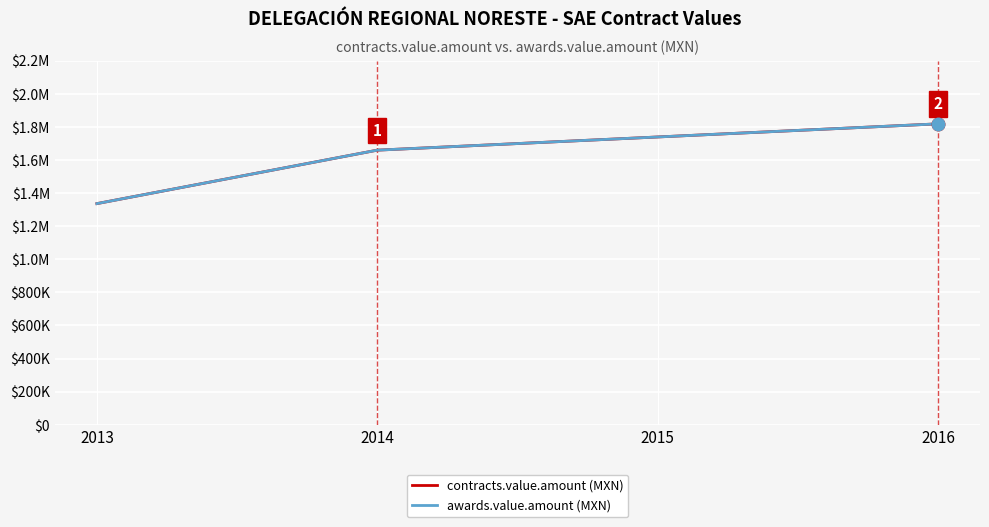

List the series in order of their peak value, highest first.

contracts.value.amount (MXN), awards.value.amount (MXN)